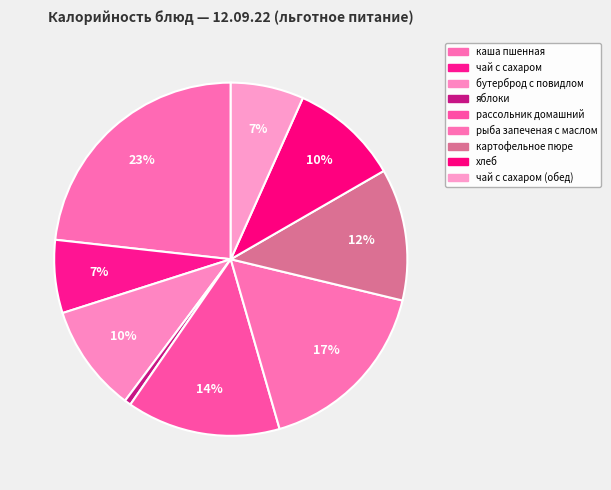

To the nearest percent, what portion does чай с сахаром (обед) represent?

7%